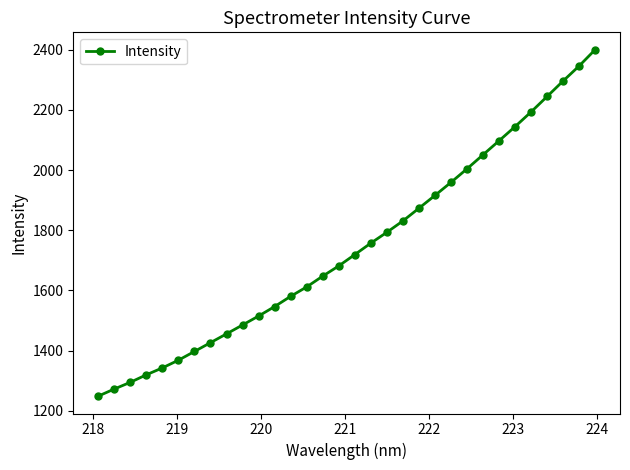

What is the difference between the maximum and minimum values?

1152.0